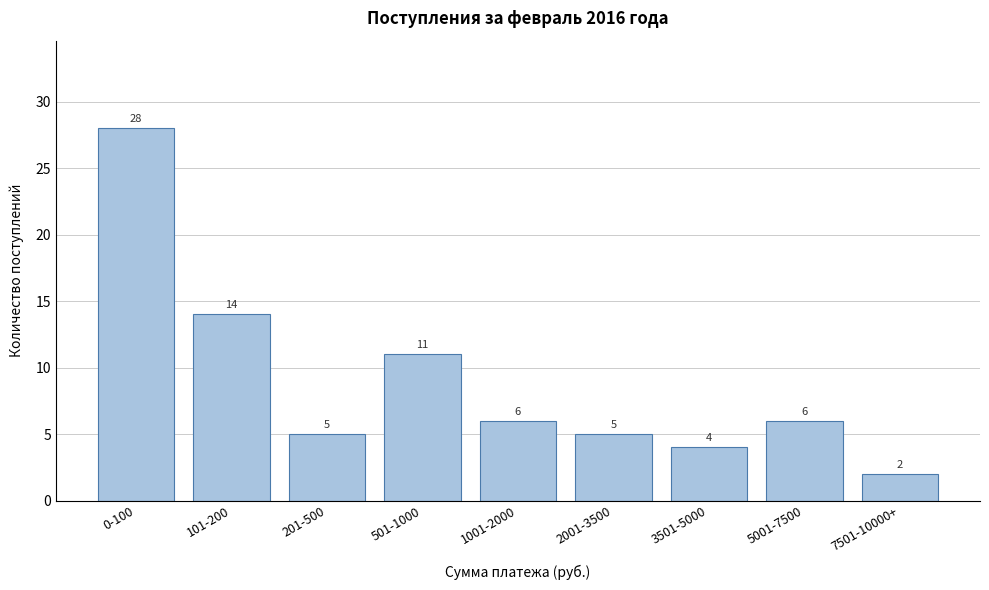

Reading left to right, what are all the values shown in this chart?

28	14	5	11	6	5	4	6	2